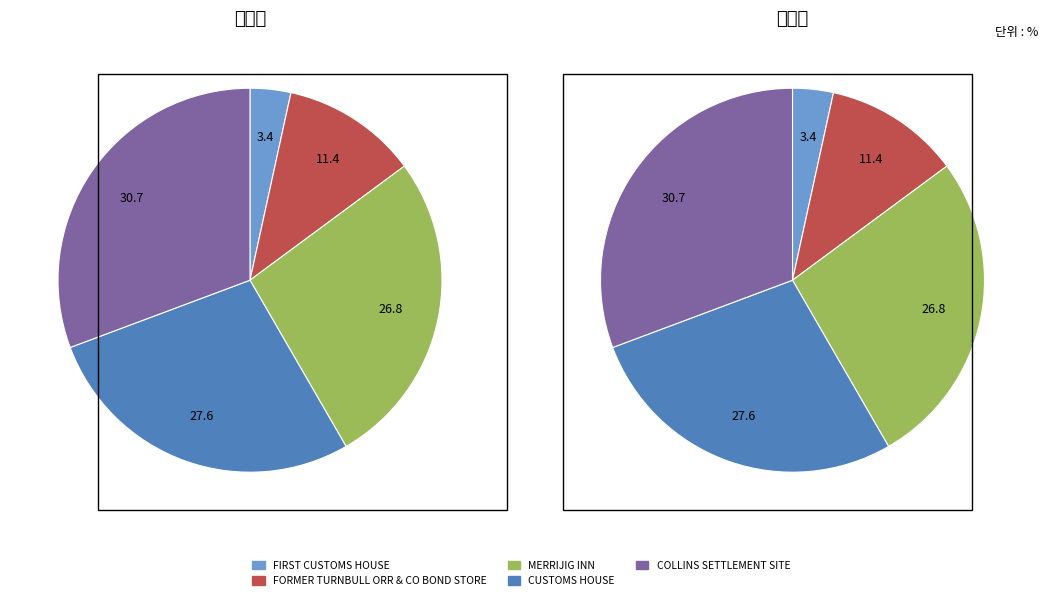

To the nearest percent, what percentage of the pie is CUSTOMS HOUSE?

28%